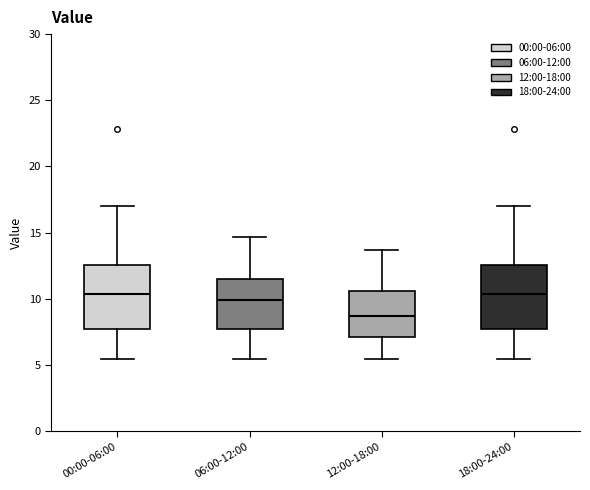

Where does the upper whisker of the box for 12:00-18:00 end on the y-axis? The values are not printed on the chart, so give them approximately, as read against the axis.

13.5